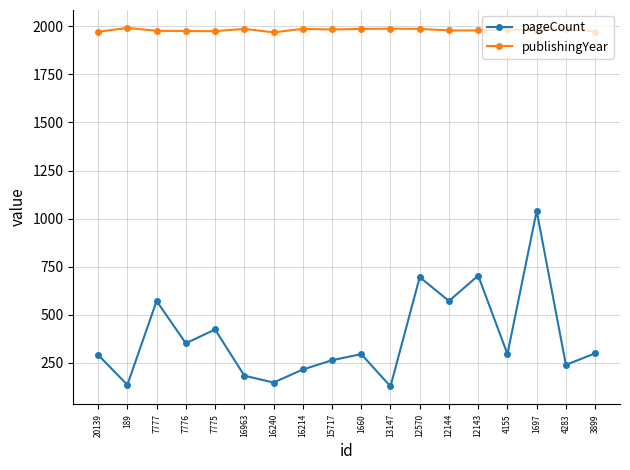

What is the sum of all publishingYear values?

35644